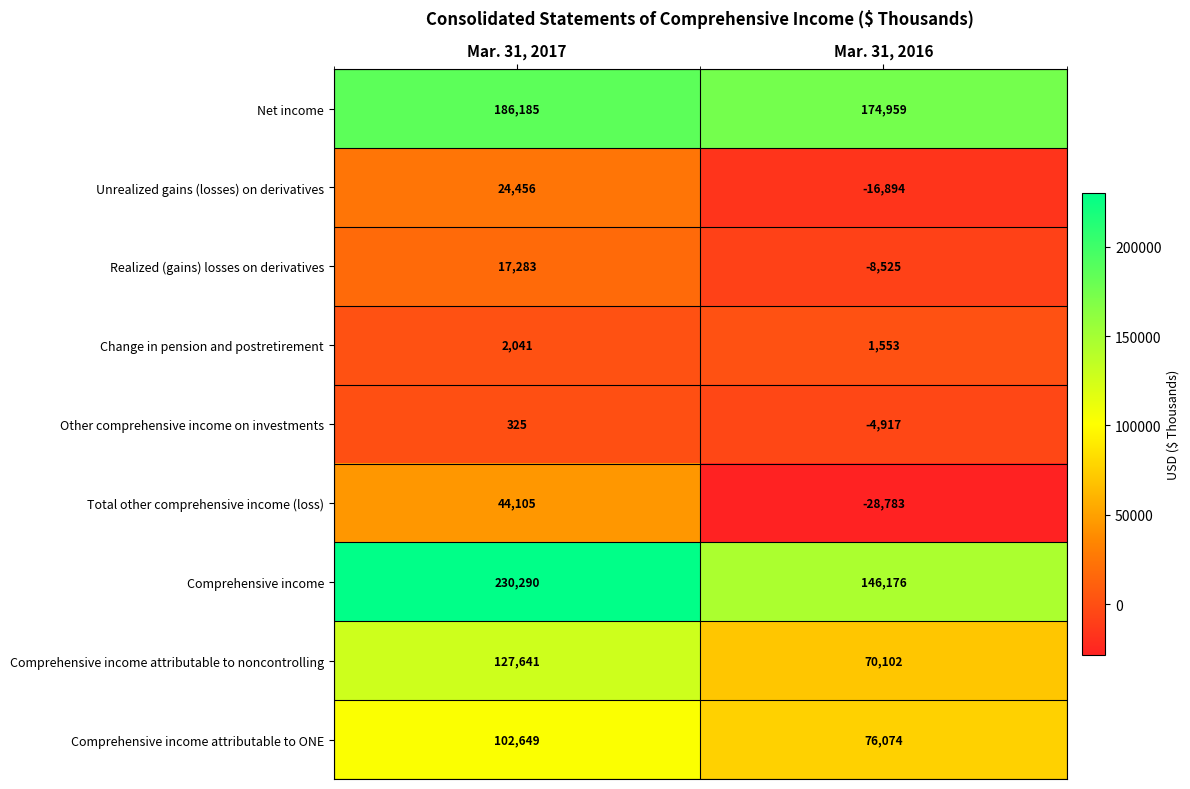

Reading right to left, transcribe all the data shown in this chart.

Net income: Mar. 31, 2016=174959	Mar. 31, 2017=186185
Unrealized gains (losses) on derivatives: Mar. 31, 2016=-16894	Mar. 31, 2017=24456
Realized (gains) losses on derivatives: Mar. 31, 2016=-8525	Mar. 31, 2017=17283
Change in pension and postretirement: Mar. 31, 2016=1553	Mar. 31, 2017=2041
Other comprehensive income on investments: Mar. 31, 2016=-4917	Mar. 31, 2017=325
Total other comprehensive income (loss): Mar. 31, 2016=-28783	Mar. 31, 2017=44105
Comprehensive income: Mar. 31, 2016=146176	Mar. 31, 2017=230290
Comprehensive income attributable to noncontrolling: Mar. 31, 2016=70102	Mar. 31, 2017=127641
Comprehensive income attributable to ONE: Mar. 31, 2016=76074	Mar. 31, 2017=102649